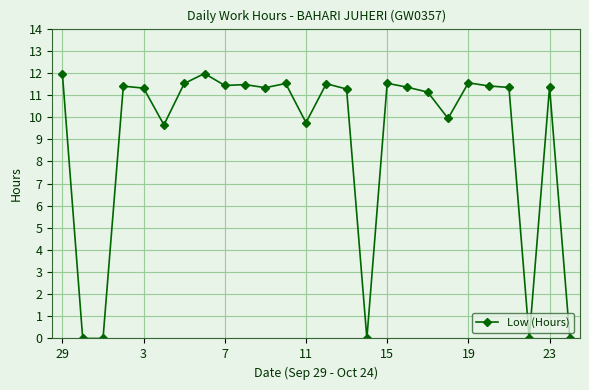

What is the average value?

9.1